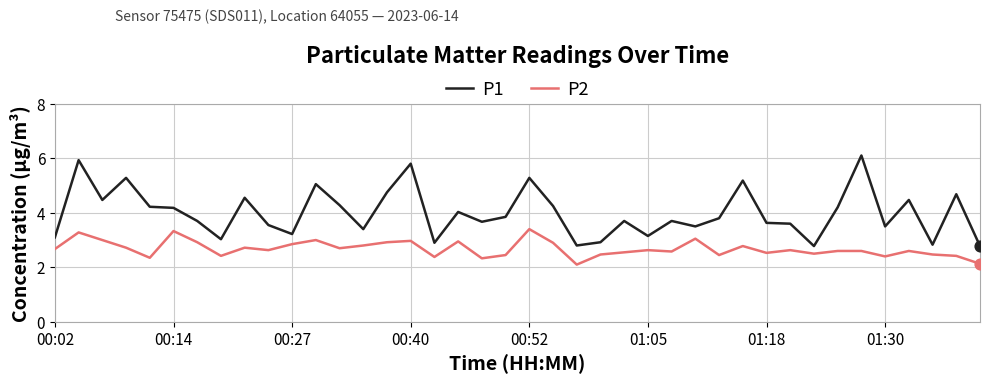

Which series has the largest total across all categories?

P1